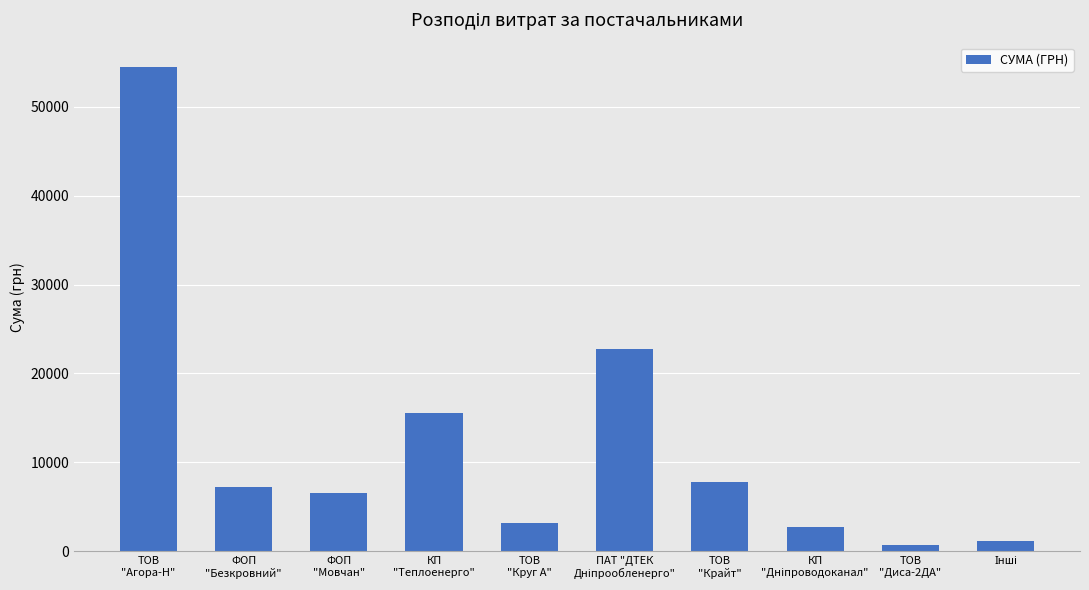

What is the average value?

12212.5